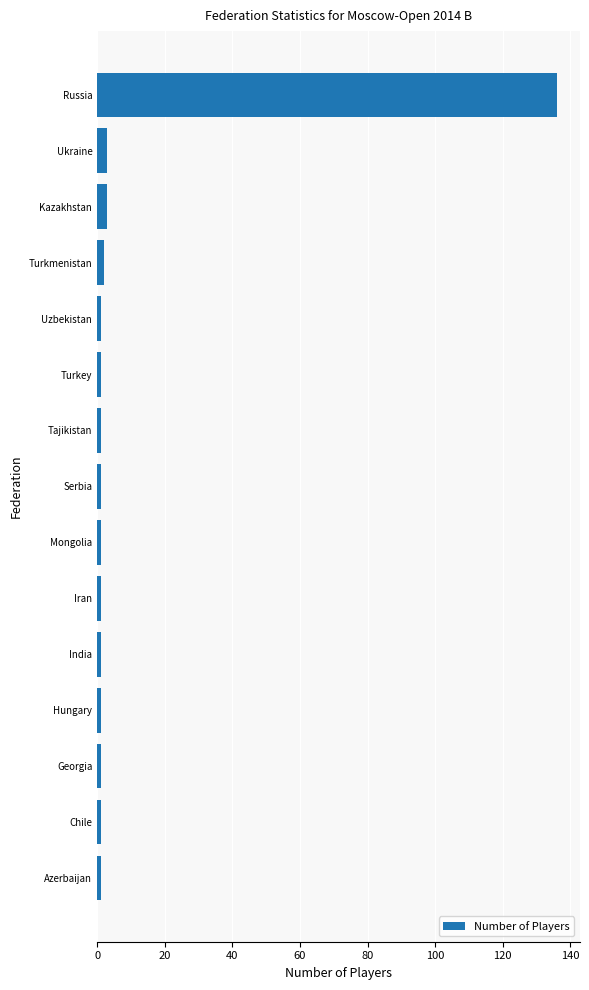

What is the average value?

10